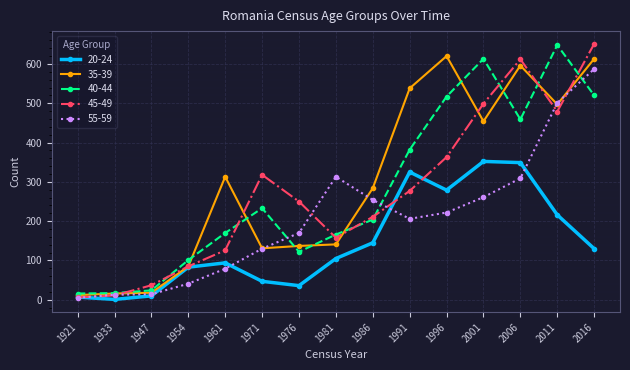

Which series has the largest total across all categories?

35-39